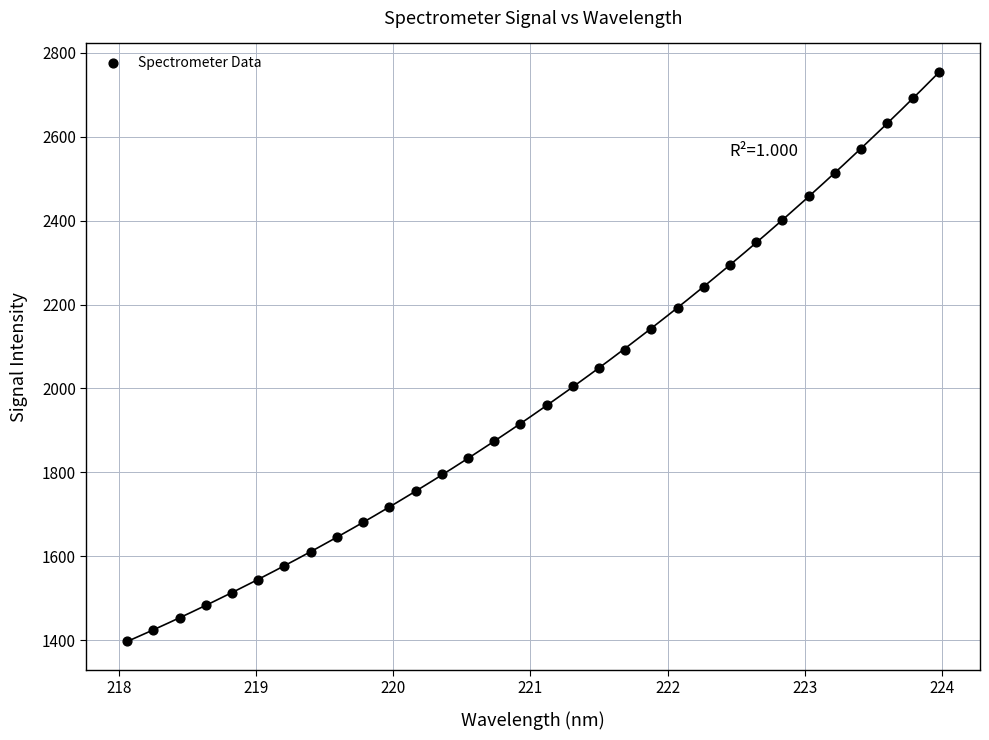

What is the range of Y values (max minus min)?

1356.2